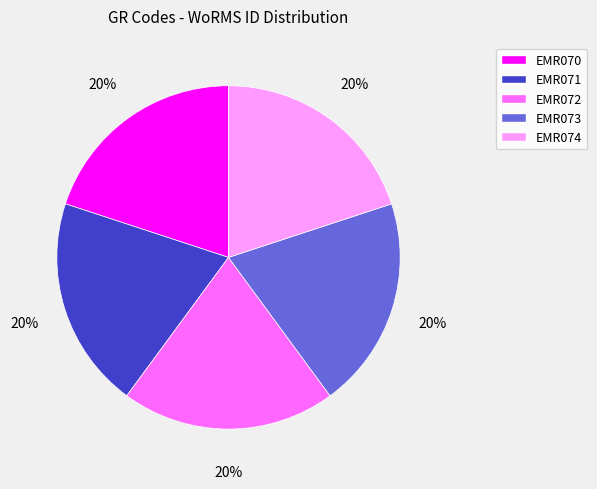

Do EMR070 and EMR074 together represent more than half of the pie?

No